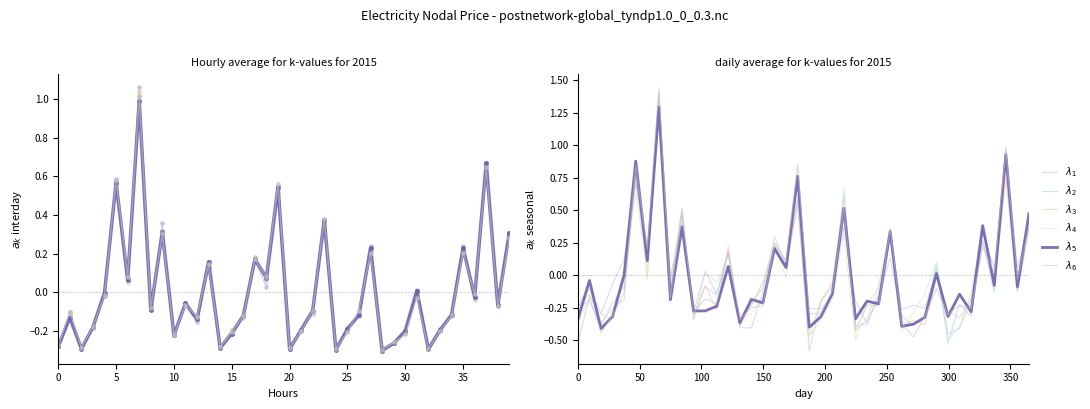

Reading left to right, extract all data points from this chart.

$\lambda_1$: -0.2	-0.1	-0.3	-0.1	0.1	0.7	0.2	1.4	-0.1	0.5	-0.3	0.0	-0.1	0.2	-0.3	-0.2	-0.1	0.2	0.1	0.6	-0.6	-0.2	-0.1	0.4	-0.2	-0.4	-0.1	0.3	-0.3	-0.2	-0.3	0.0	-0.5	-0.4	-0.2	0.3	0.1	1.0	-0.1	0.4
$\lambda_2$: -0.2	-0.2	-0.4	-0.2	-0.1	0.7	0.1	1.2	-0.0	0.5	-0.3	-0.1	-0.2	0.2	-0.4	-0.4	-0.1	0.3	0.1	0.6	-0.3	-0.3	-0.2	0.7	-0.4	-0.4	-0.2	0.1	-0.3	-0.4	-0.3	0.1	-0.5	-0.2	-0.3	0.3	-0.1	1.0	0.1	0.4
$\lambda_3$: -0.2	-0.1	-0.4	-0.3	-0.2	0.8	-0.0	1.4	-0.2	0.5	-0.3	-0.1	-0.3	0.2	-0.4	-0.2	-0.1	0.3	0.1	0.5	-0.5	-0.2	-0.1	0.6	-0.4	-0.3	-0.1	0.4	-0.4	-0.3	-0.4	-0.0	-0.3	-0.3	-0.2	0.3	-0.1	0.7	-0.1	0.4
$\lambda_4$: -0.4	-0.2	-0.3	-0.3	0.0	0.6	0.0	1.3	-0.0	0.4	-0.3	0.0	-0.1	0.1	-0.3	-0.3	-0.2	0.2	-0.0	0.7	-0.5	-0.3	-0.2	0.3	-0.5	-0.2	-0.1	0.4	-0.4	-0.3	-0.1	0.1	-0.5	-0.4	-0.1	0.4	-0.1	1.0	-0.1	0.4
$\lambda_5$: -0.3	-0.0	-0.4	-0.3	0.0	0.9	0.1	1.3	-0.2	0.4	-0.3	-0.3	-0.2	0.1	-0.4	-0.2	-0.2	0.2	0.1	0.8	-0.4	-0.3	-0.1	0.5	-0.3	-0.2	-0.2	0.3	-0.4	-0.4	-0.3	0.0	-0.3	-0.1	-0.3	0.4	-0.1	0.9	-0.1	0.5
$\lambda_6$: -0.5	-0.2	-0.4	-0.3	-0.1	0.8	0.2	1.4	-0.2	0.5	-0.3	-0.2	-0.2	0.2	-0.3	-0.2	-0.2	0.2	0.1	0.9	-0.3	-0.3	-0.1	0.5	-0.4	-0.2	-0.2	0.4	-0.4	-0.5	-0.3	-0.1	-0.3	-0.2	-0.3	0.2	0.0	1.0	-0.0	0.4